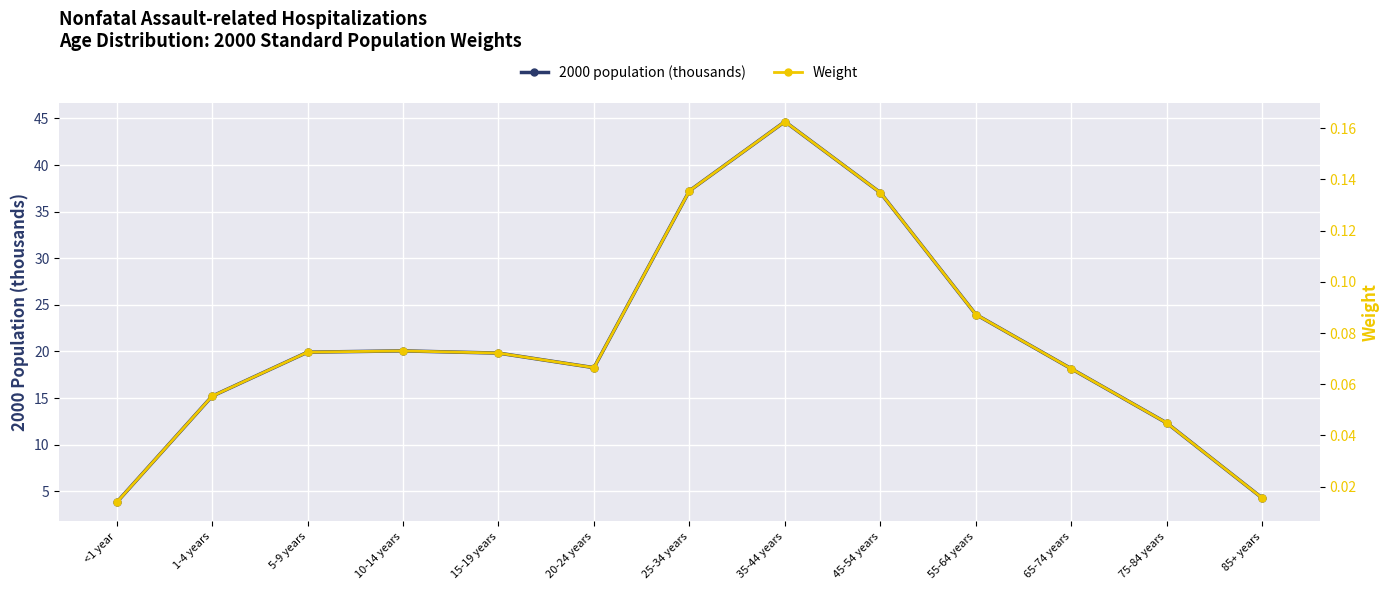

At which label is 2000 population (thousands) closest to 24?

55-64 years